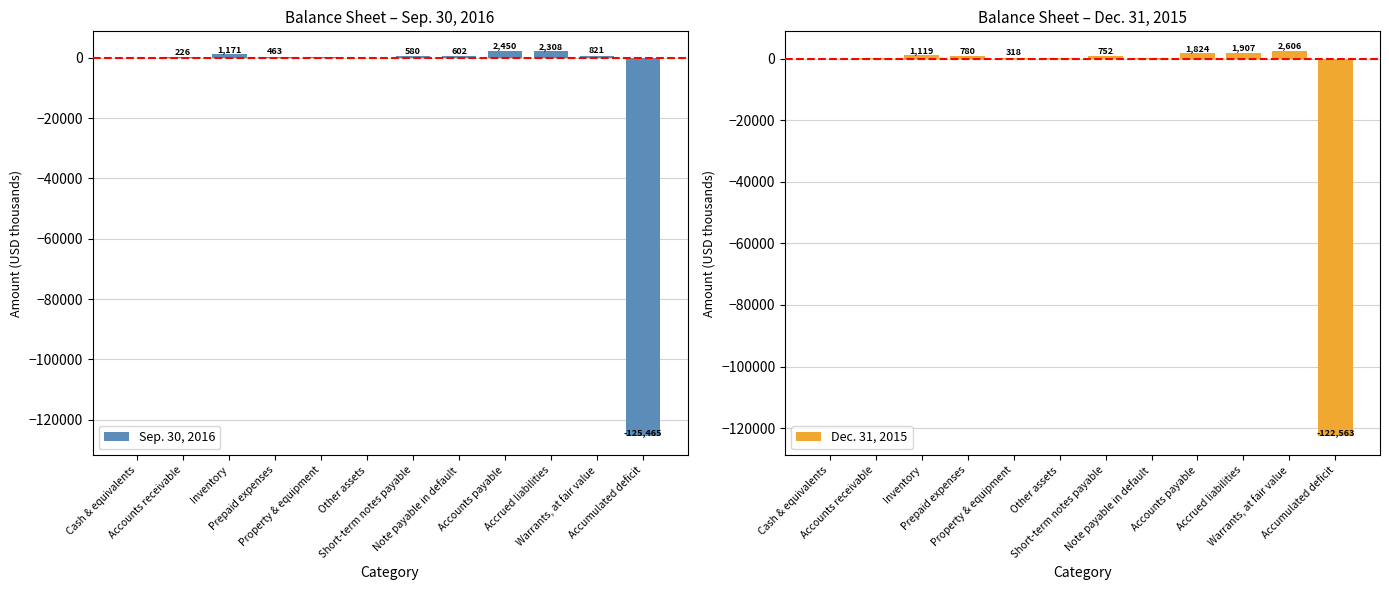

Reading right to left, transcribe all the data shown in this chart.

Sep. 30, 2016: Accumulated deficit=-125465	Warrants, at fair value=821	Accrued liabilities=2308	Accounts payable=2450	Note payable in default=602	Short-term notes payable=580	Other assets=25	Property & equipment=171	Prepaid expenses=463	Inventory=1171	Accounts receivable=226	Cash & equivalents=4
Dec. 31, 2015: Accumulated deficit=-122563	Warrants, at fair value=2606	Accrued liabilities=1907	Accounts payable=1824	Note payable in default=133	Short-term notes payable=752	Other assets=121	Property & equipment=318	Prepaid expenses=780	Inventory=1119	Accounts receivable=190	Cash & equivalents=35